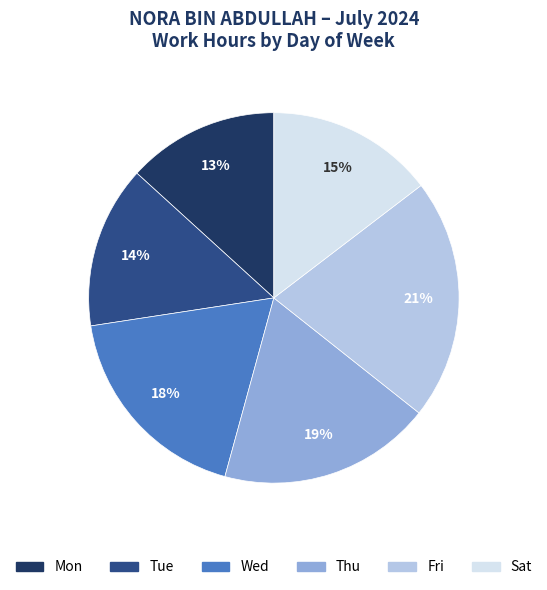

True or false: Fri accounts for 6% of the total.

False